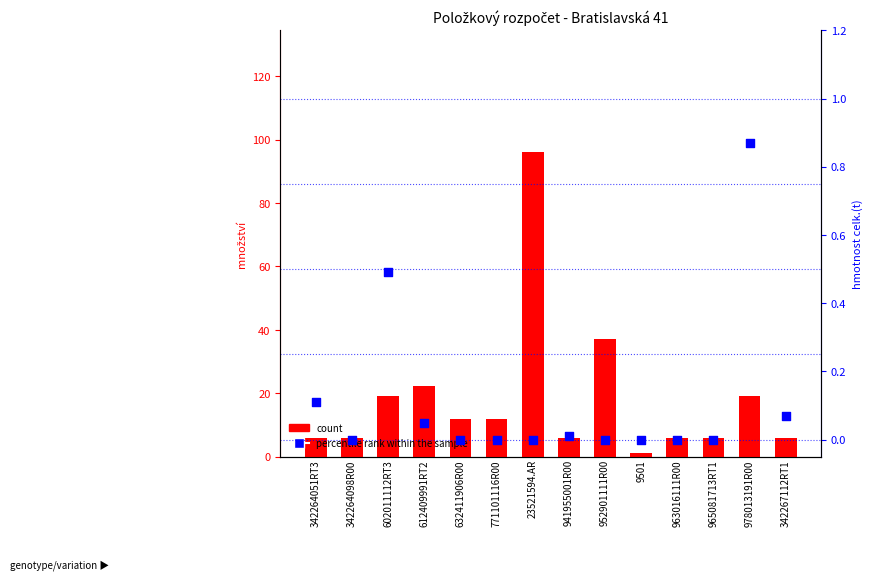

What is the total value across all series at 342264098R00?

6.0